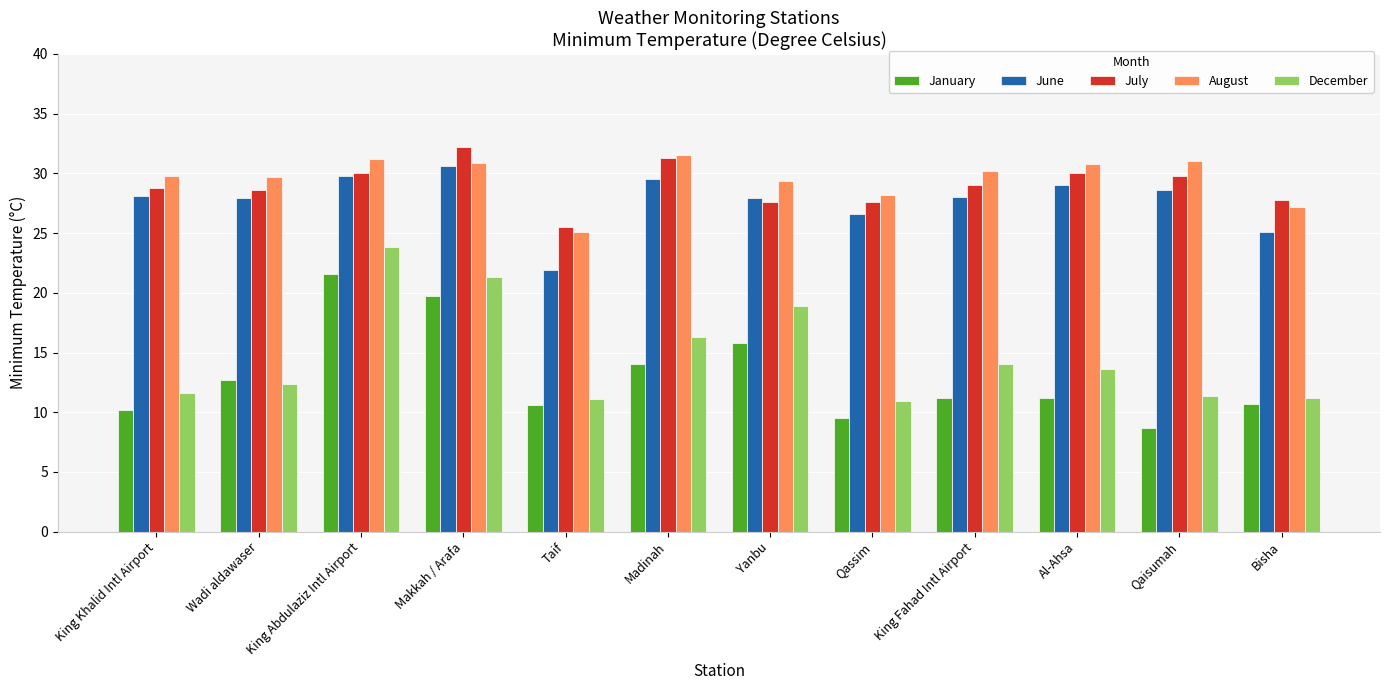

How many bars are there in each group?

5